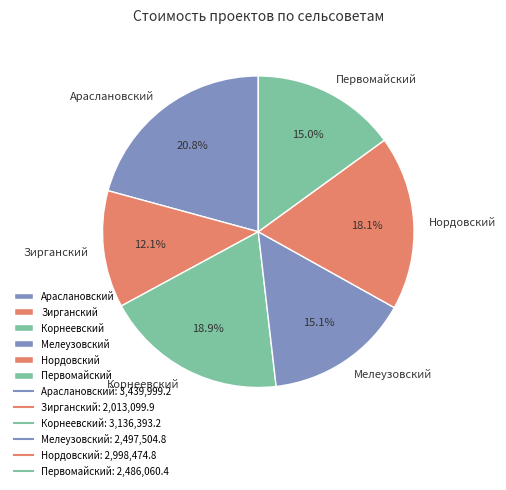

Count the number of slices in the pie.

6